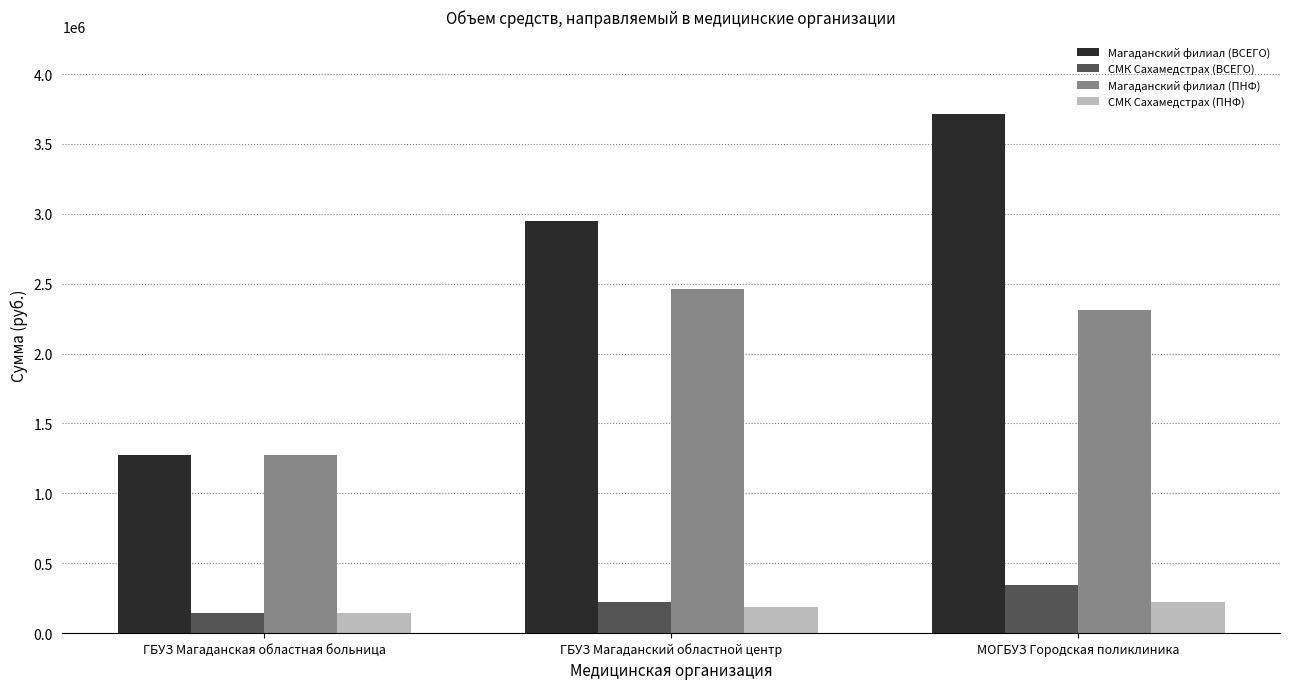

Does the chart contain stacked bars?

No